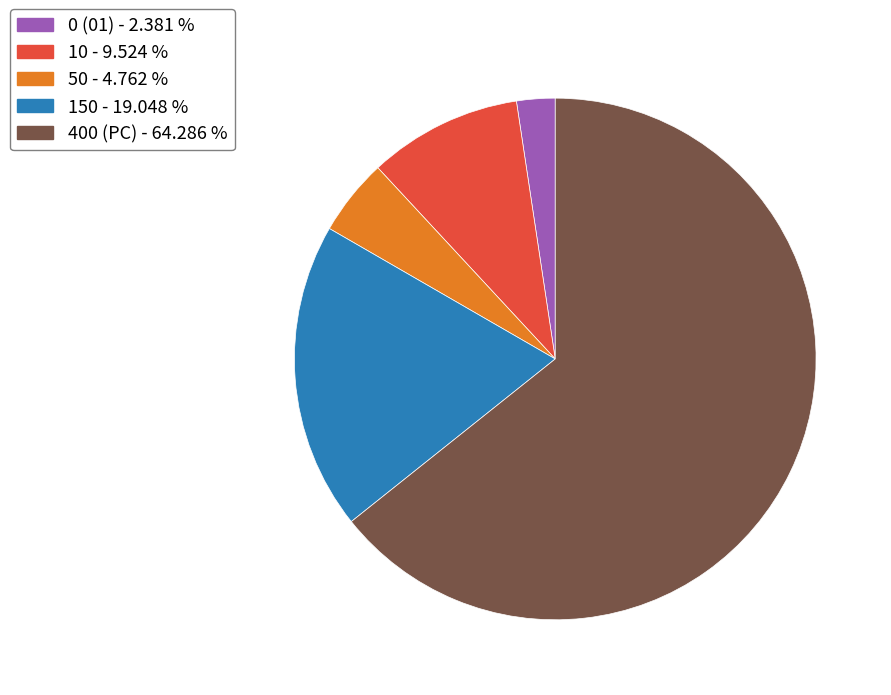

Which has a higher value, 150 or 0 (01)?

150